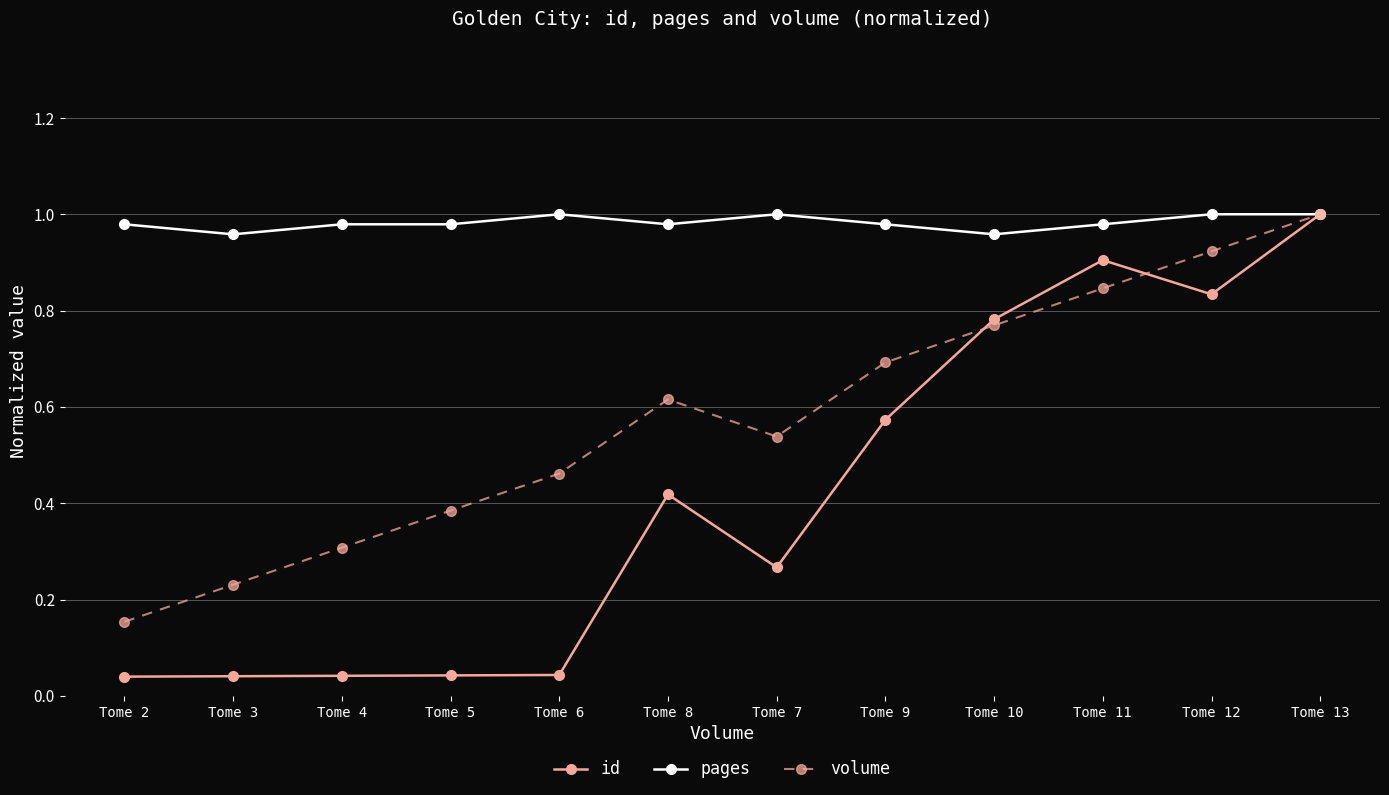

Is it true that pages equals 0.6 at Tome 10?

False